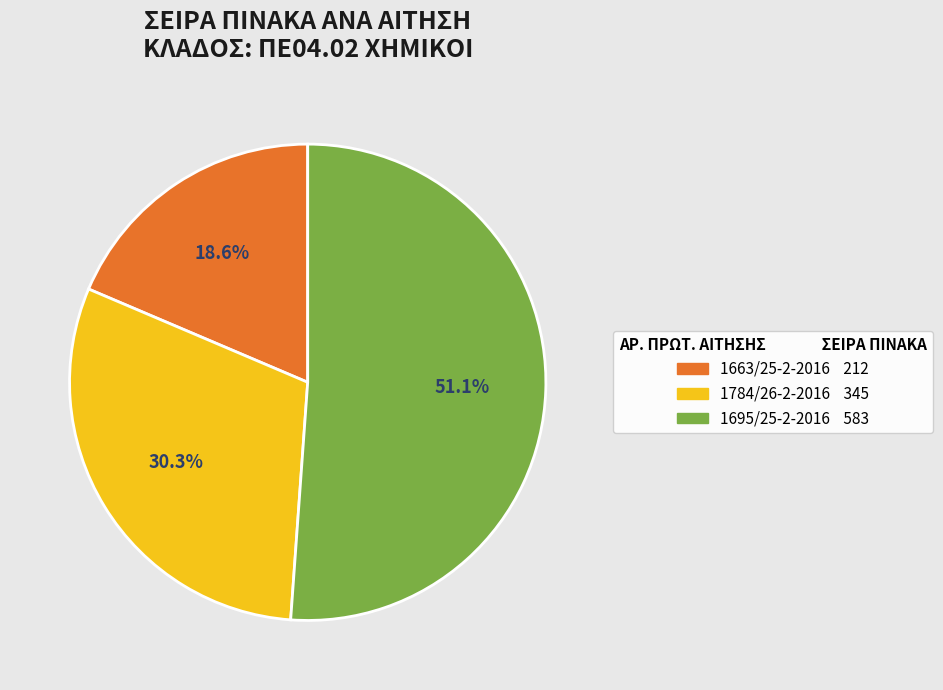

Rank the categories by value from lowest to highest.

1663/25-2-2016, 1784/26-2-2016, 1695/25-2-2016